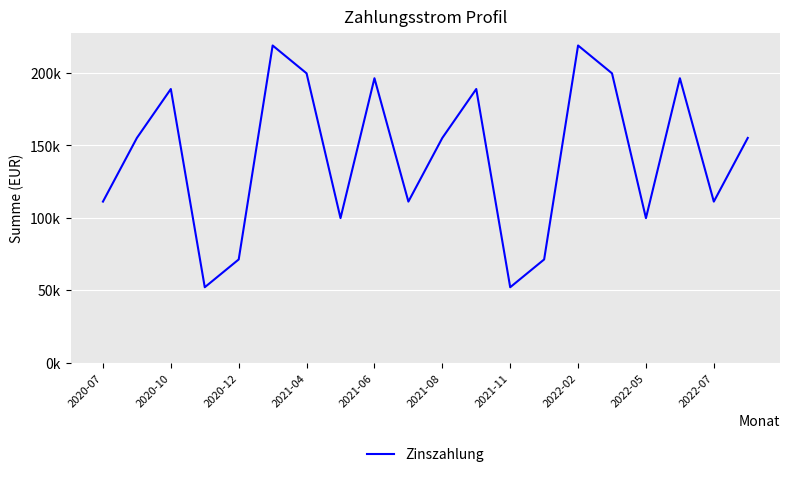

How many points are higher than both their immediate neighbors (excluding endpoints)?

6